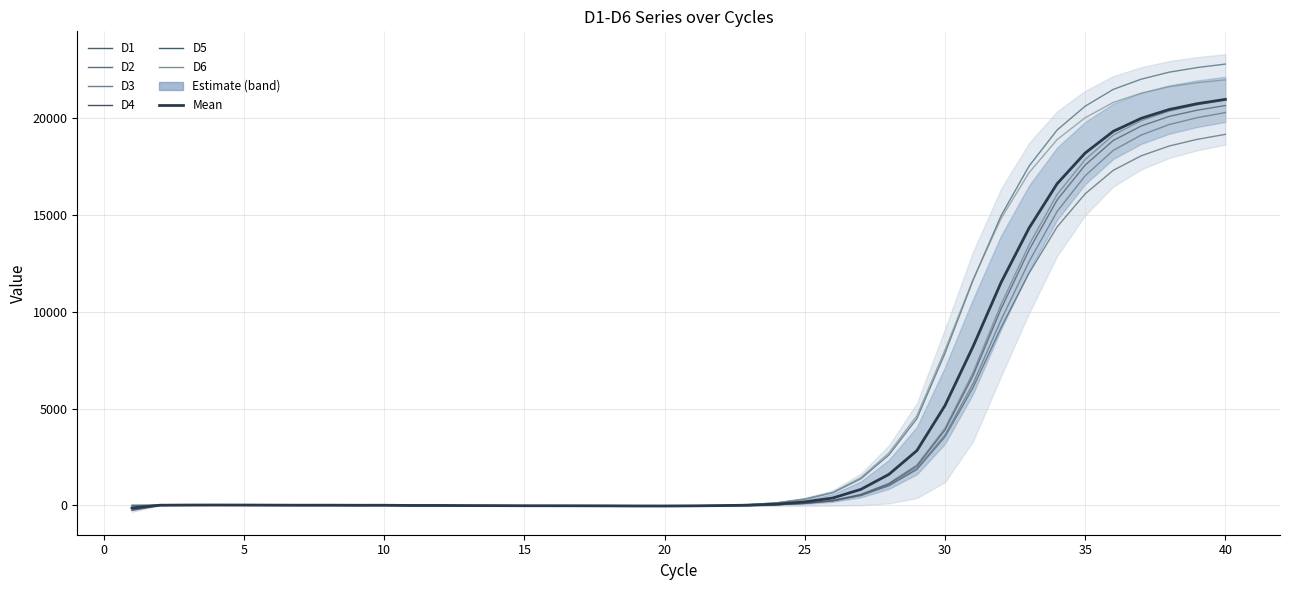

The D2 series shows -7.9 at 14. True or false?

False